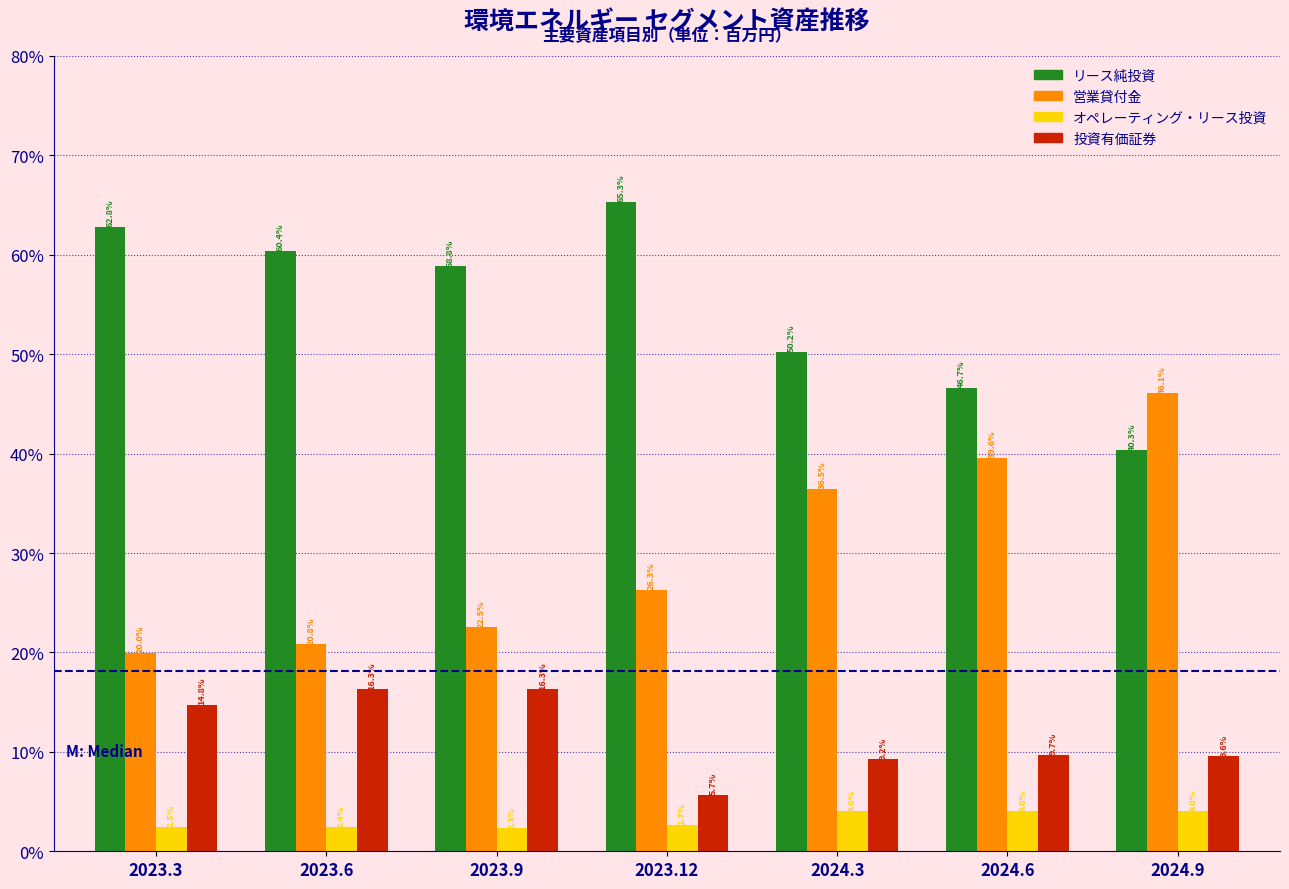

Reading left to right, extract all data points from this chart.

リース純投資: 2023.3=62.8	2023.6=60.4	2023.9=58.8	2023.12=65.3	2024.3=50.2	2024.6=46.7	2024.9=40.3
営業貸付金: 2023.3=20.0	2023.6=20.8	2023.9=22.5	2023.12=26.3	2024.3=36.5	2024.6=39.6	2024.9=46.1
オペレーティング・リース投資: 2023.3=2.5	2023.6=2.4	2023.9=2.3	2023.12=2.7	2024.3=4.0	2024.6=4.0	2024.9=4.0
投資有価証券: 2023.3=14.8	2023.6=16.3	2023.9=16.3	2023.12=5.7	2024.3=9.2	2024.6=9.7	2024.9=9.6